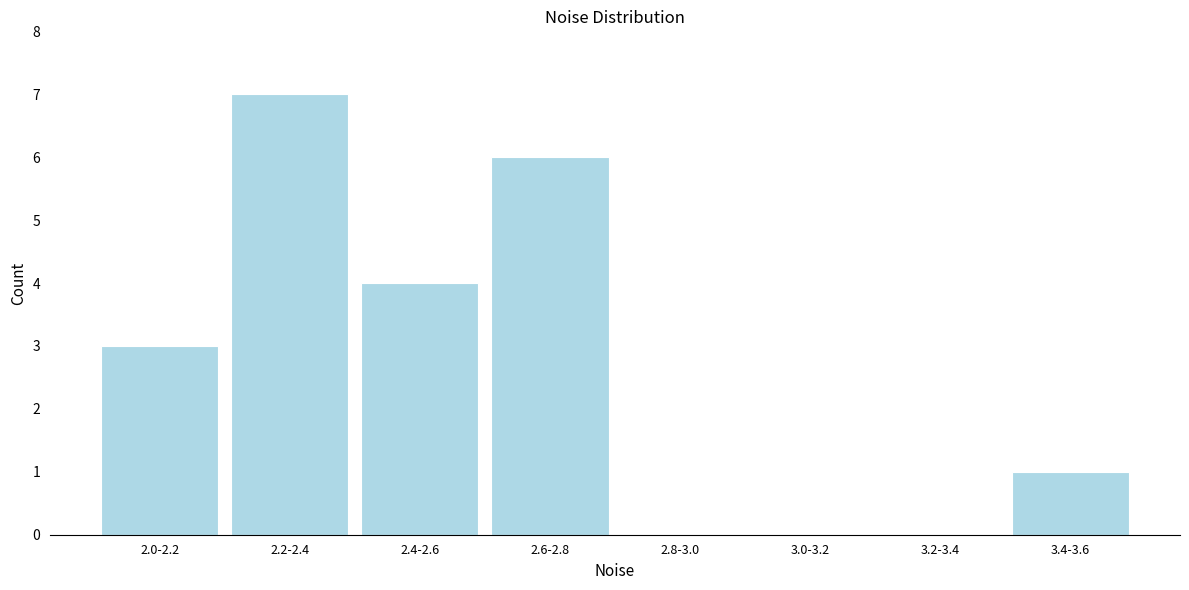

Reading left to right, extract all data points from this chart.

2.0-2.2=3	2.2-2.4=7	2.4-2.6=4	2.6-2.8=6	2.8-3.0=0	3.0-3.2=0	3.2-3.4=0	3.4-3.6=1